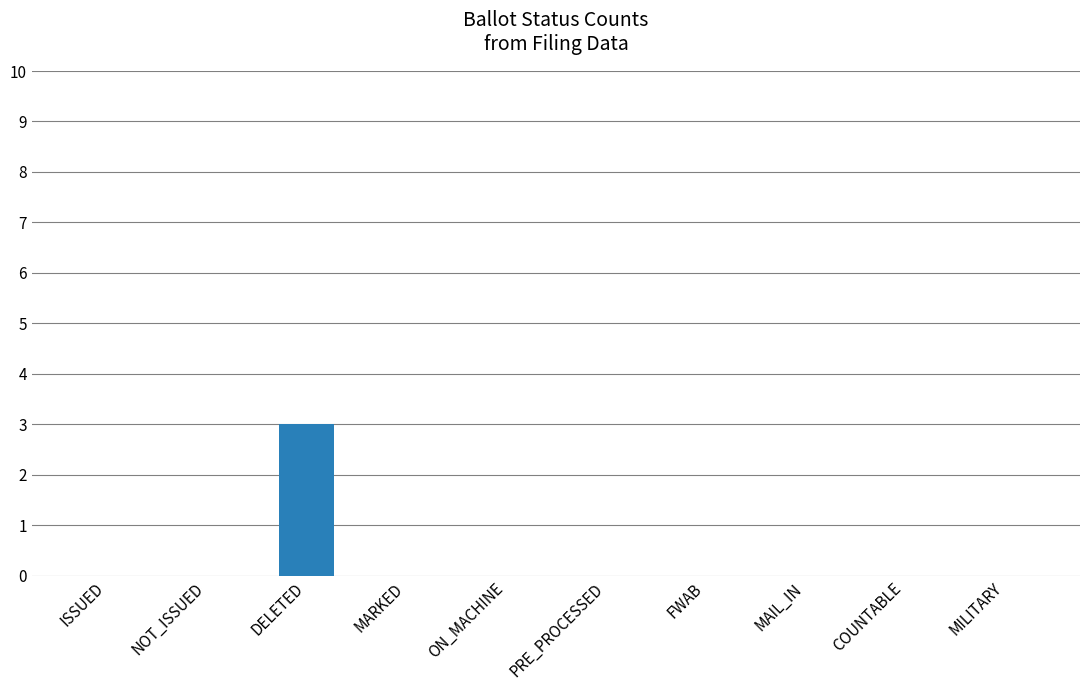

What is the maximum value shown in the chart?

3